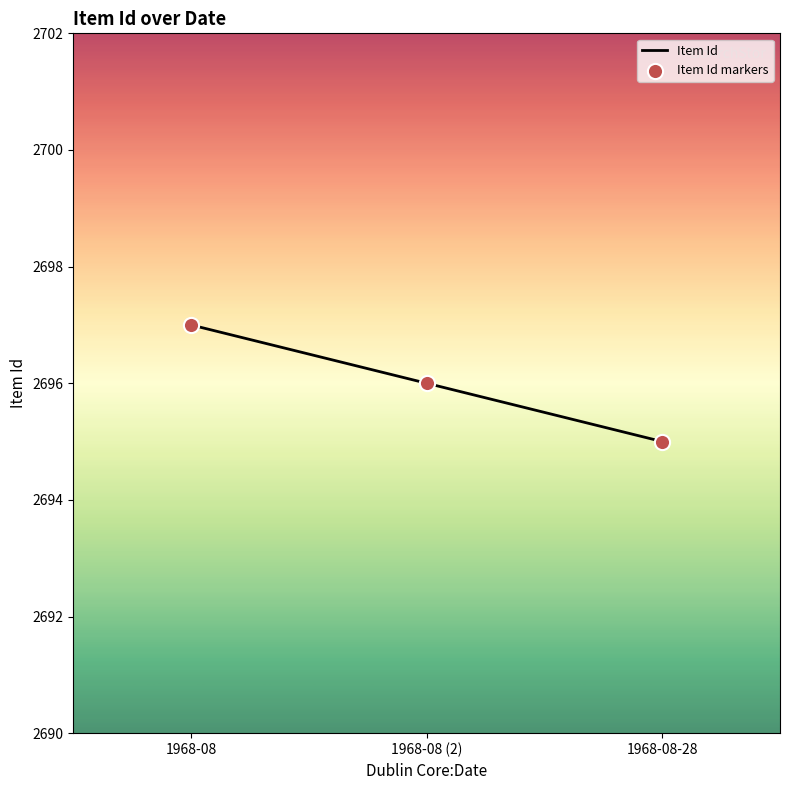

What position from the left is 1968-08 (2)?

2